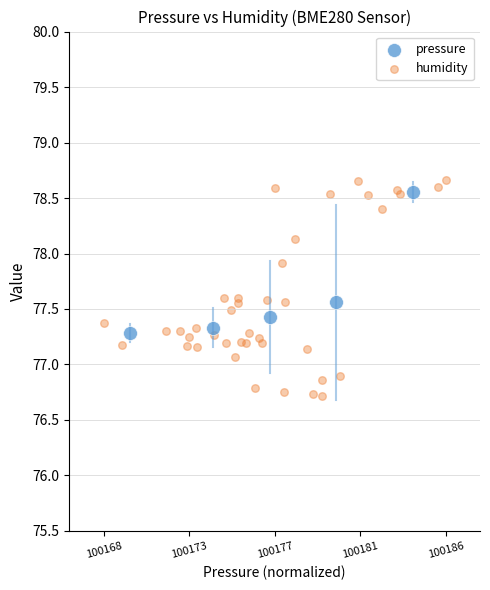

Which series reaches the minimum Y coordinate?

humidity